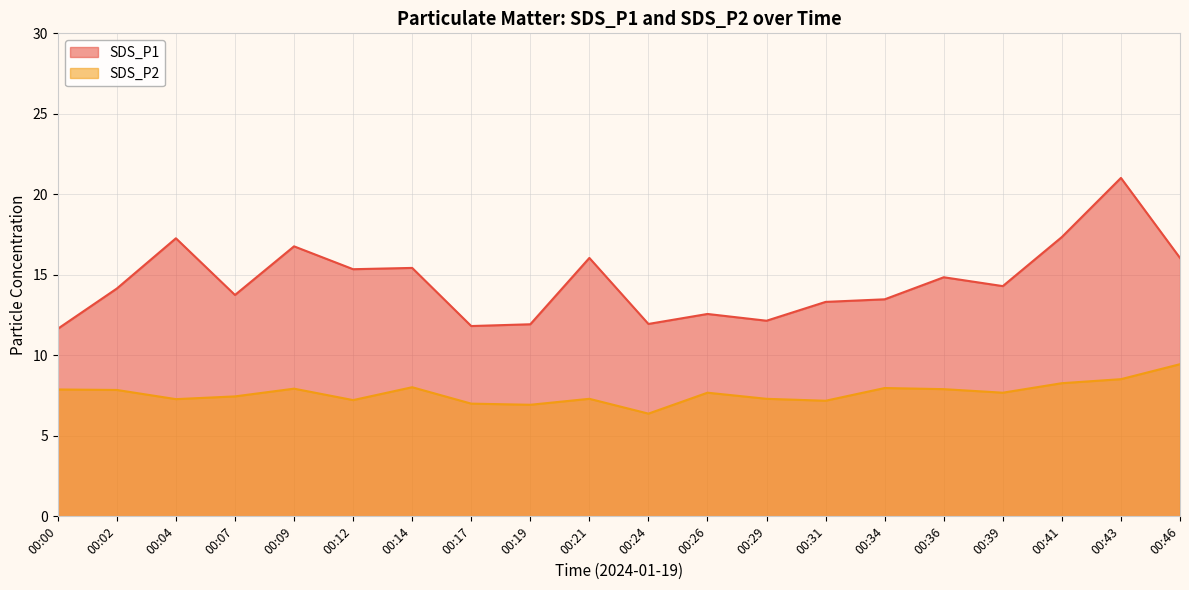

True or false: SDS_P2 and SDS_P1 cross at least once.

False